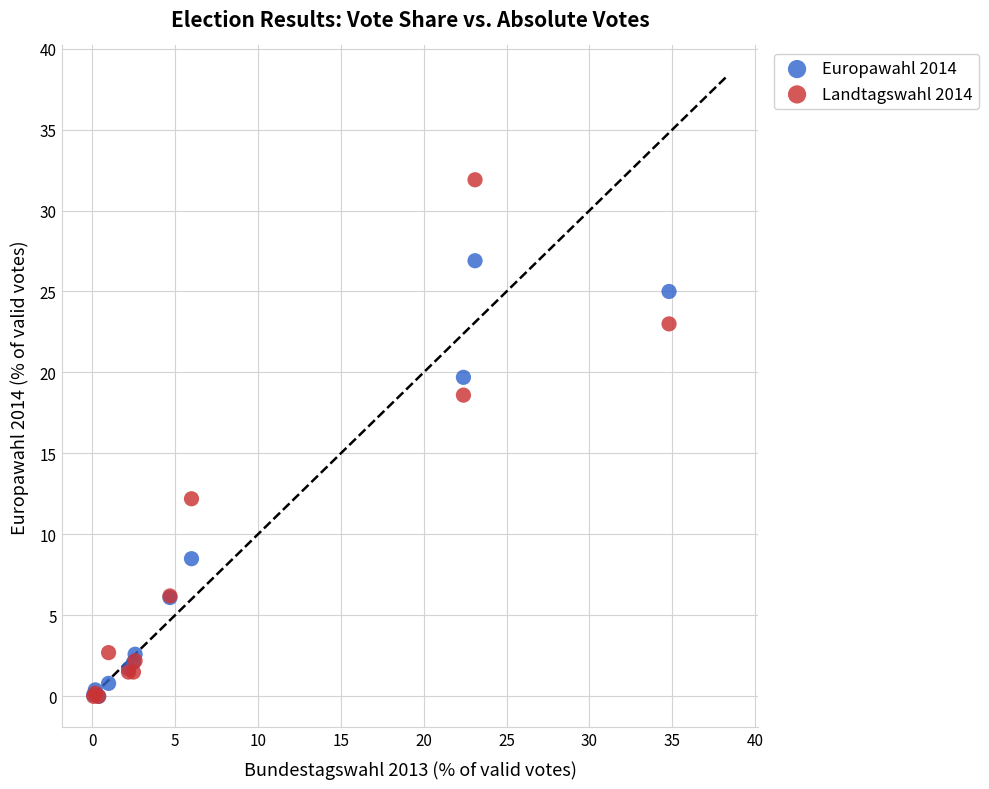

Which series has the largest Y range (max minus min)?

Landtagswahl 2014